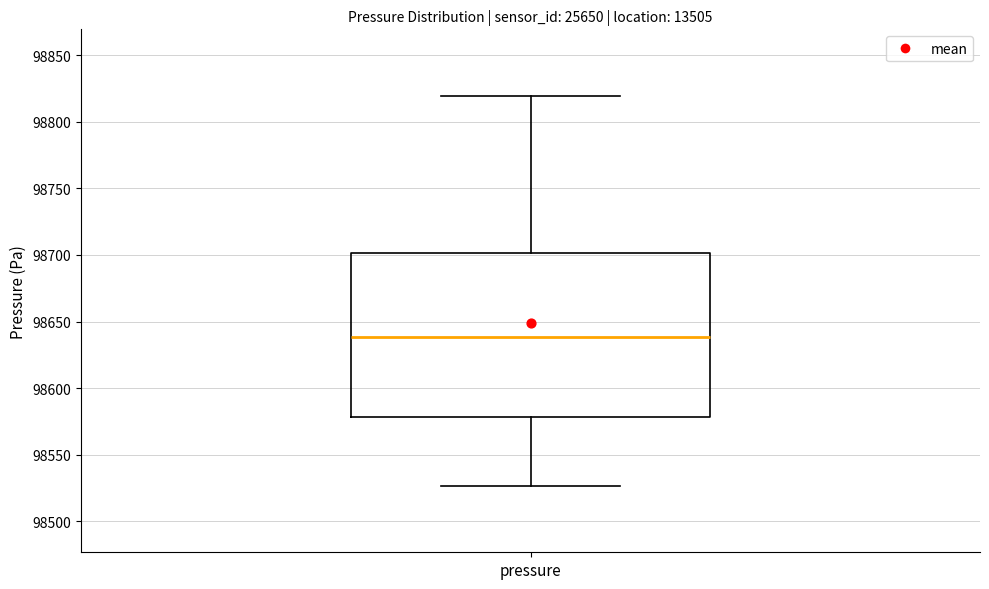

Where does the upper whisker of the box for pressure end on the y-axis? The values are not printed on the chart, so give them approximately, as read against the axis.

98820